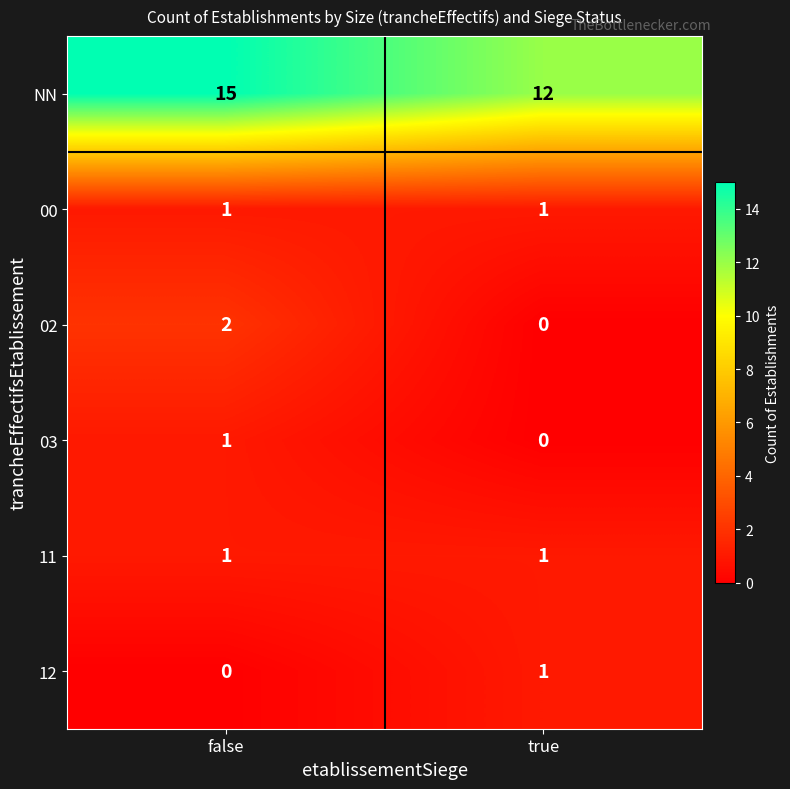

Reading right to left, list all the values displayed in this chart.

NN: 12	15
00: 1	1
02: 0	2
03: 0	1
11: 1	1
12: 1	0